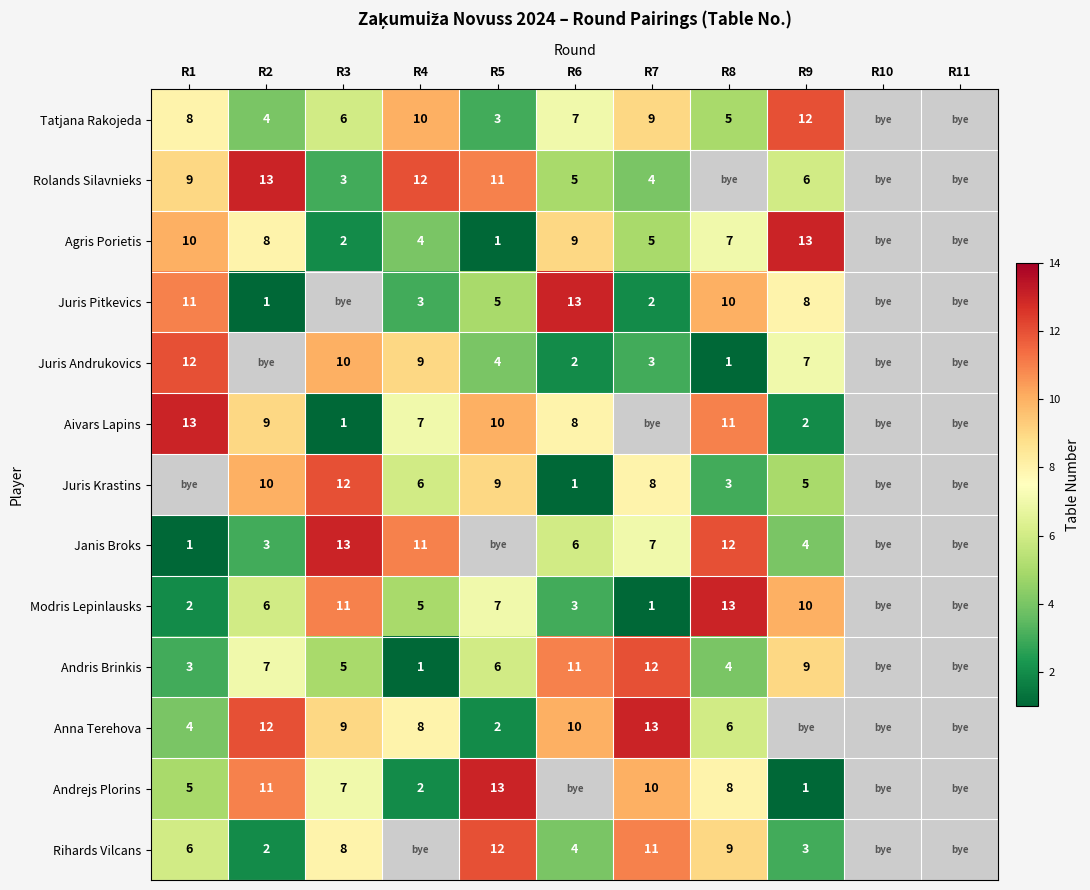

What is the sum of the Juris Krastins values at R5 and R2?

19